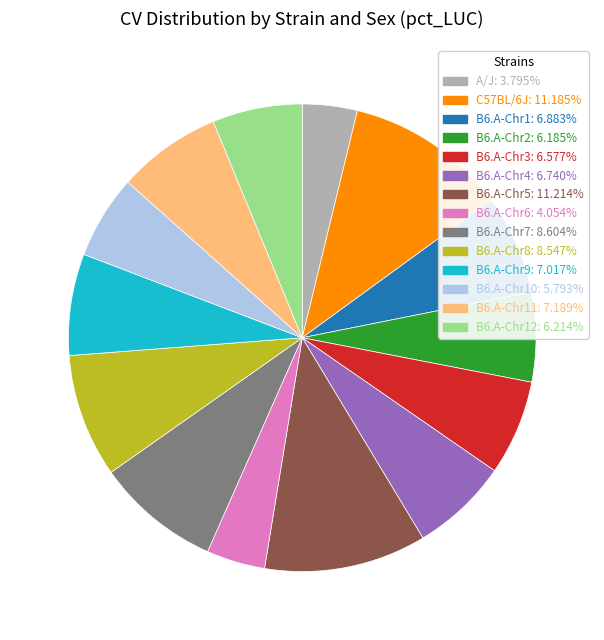

Is there a majority slice in this chart?

No